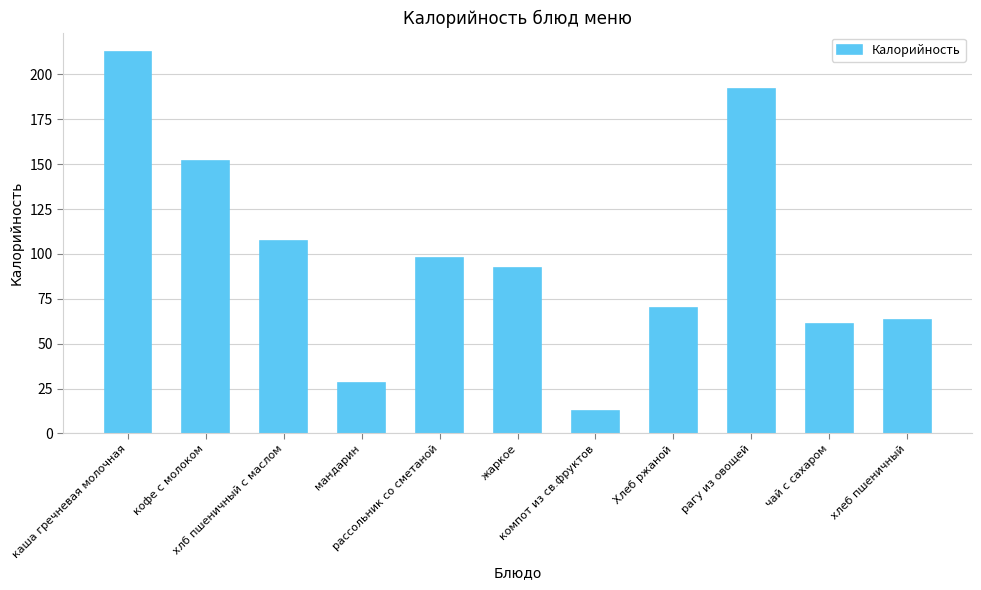

Rank the categories by value from highest to lowest.

каша гречневая молочная, рагу из овощей, кофе с молоком, хлб пшеничный с маслом, рассольник со сметаной, жаркое, Хлеб ржаной, хлеб пшеничный, чай с сахаром, мандарин, компот из св.фруктов